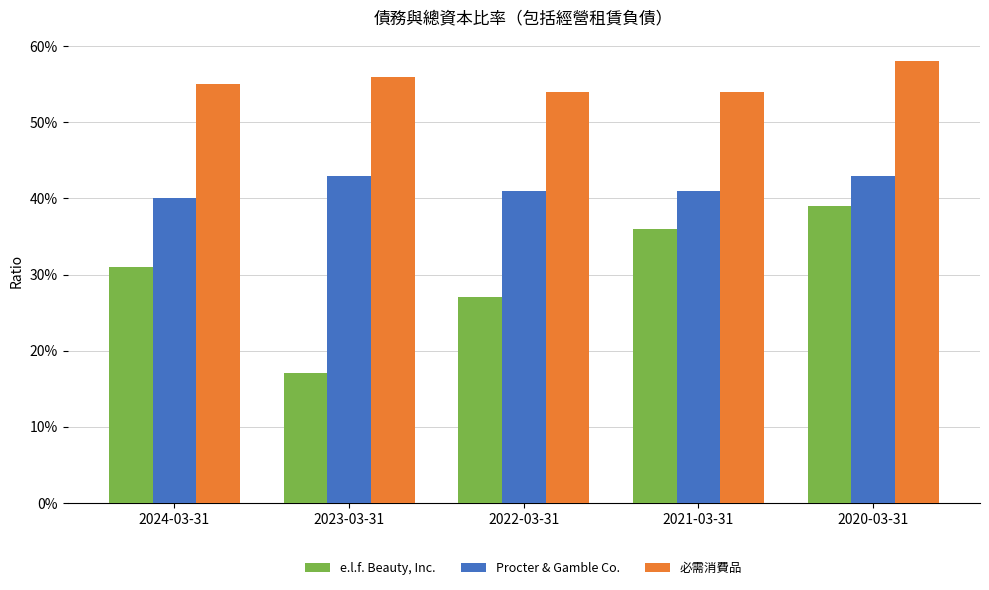

What is the sum of all e.l.f. Beauty, Inc. values?

1.5